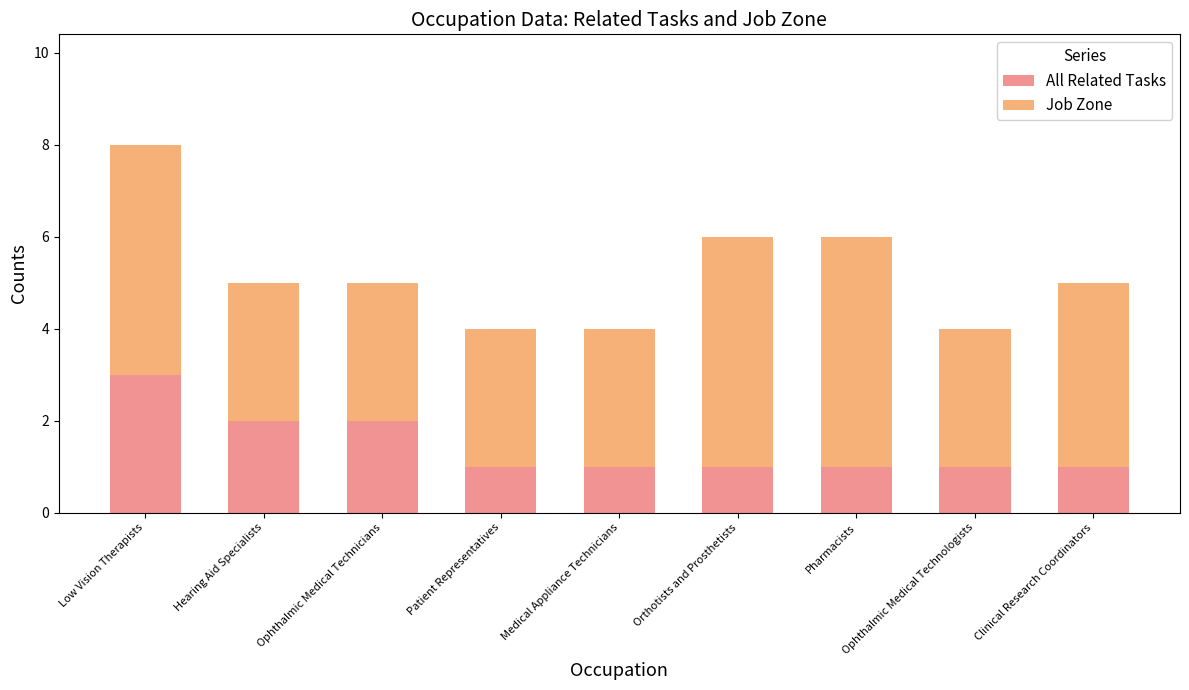

What is the sum of the All Related Tasks values at Clinical Research Coordinators and Low Vision Therapists?

4